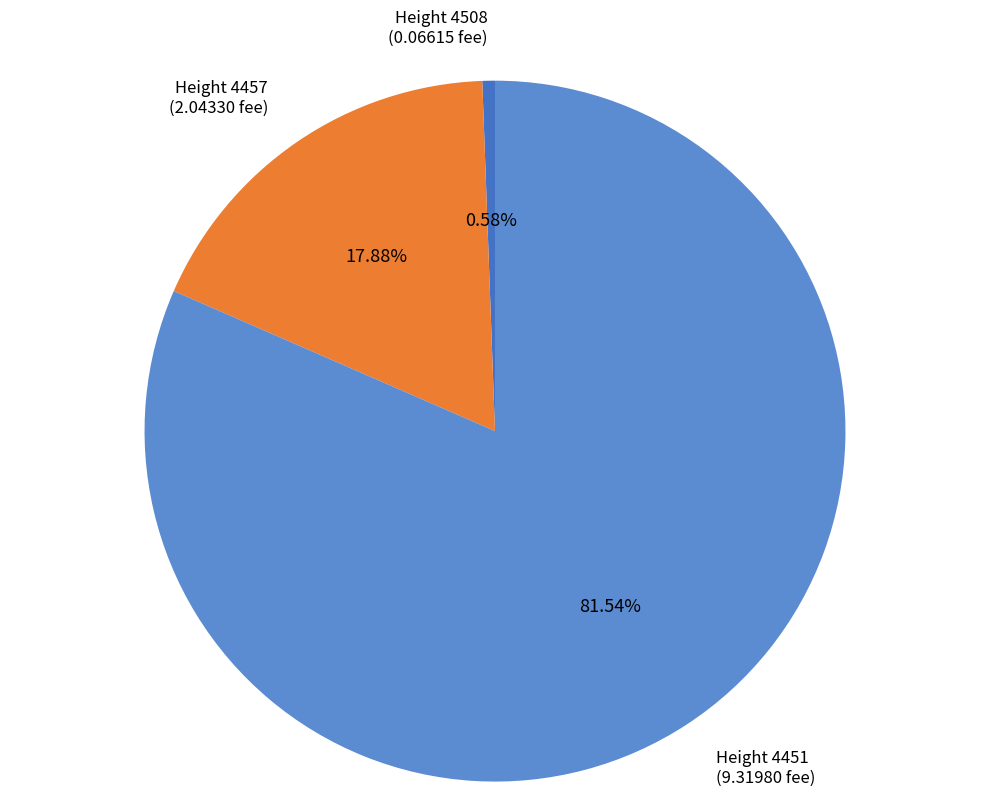

Combined, do Height 4508 (0.06615 fee) and Height 4451 (9.31980 fee) account for over 50%?

Yes